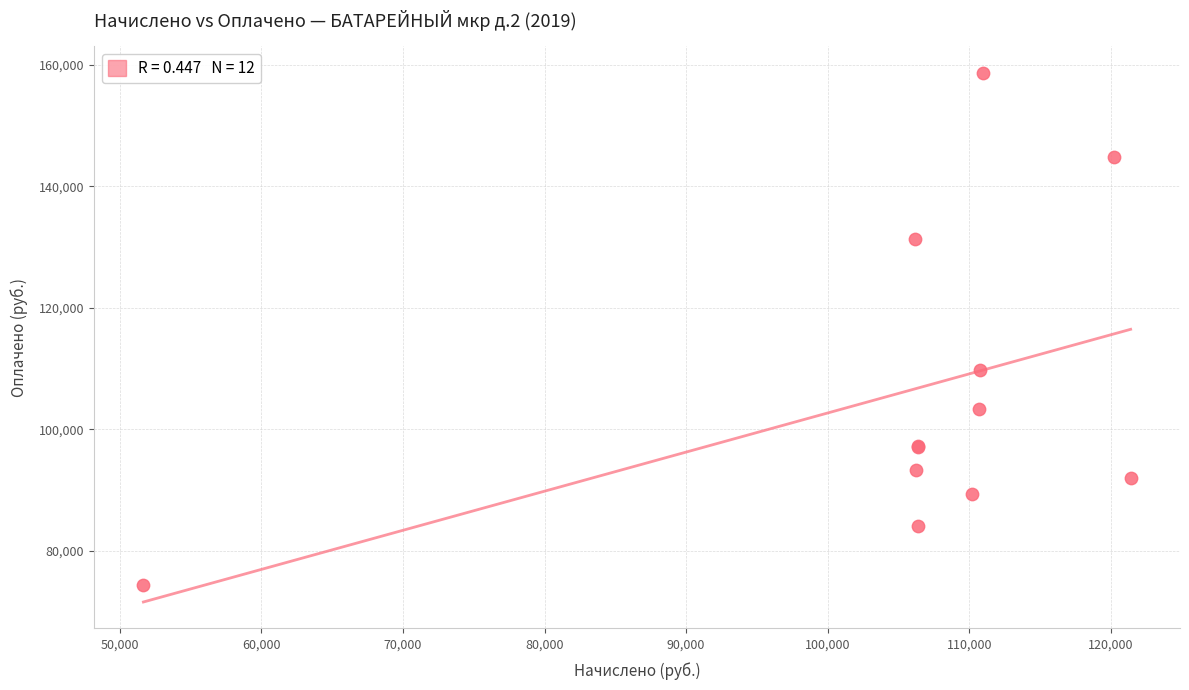

What Y value in the scatter plot is closest to 116577?

109757.1